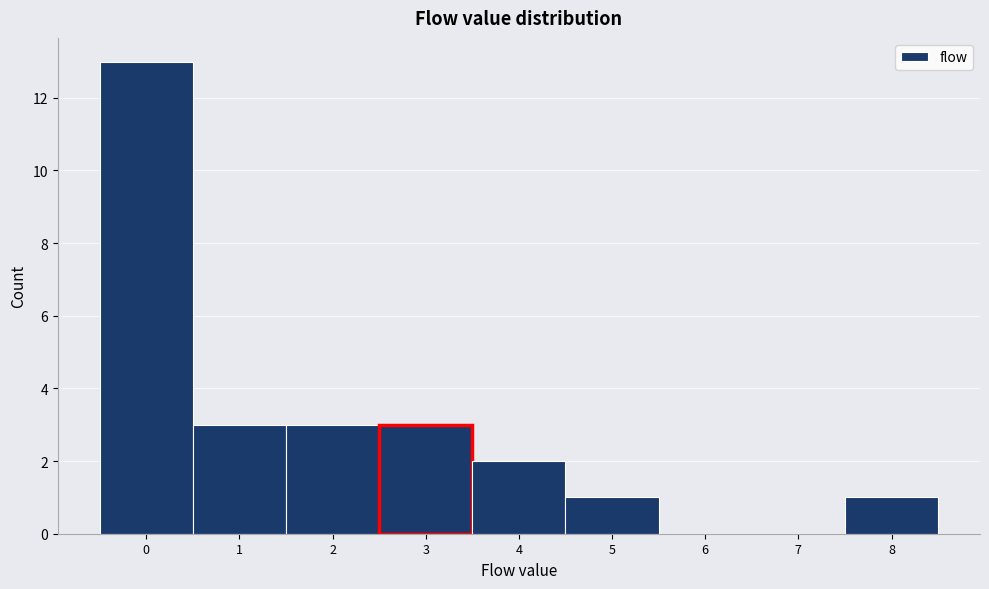

Reading left to right, list every bar in this chart as the range it spans on the x-axis followed by its height. The values are not printed on the chart, so give them approximately, as read against the axis.

-0.5 to 0.5: 13
0.5 to 1.5: 3
1.5 to 2.5: 3
2.5 to 3.5: 3
3.5 to 4.5: 2
4.5 to 5.5: 1
5.5 to 6.5: 0
6.5 to 7.5: 0
7.5 to 8.5: 1